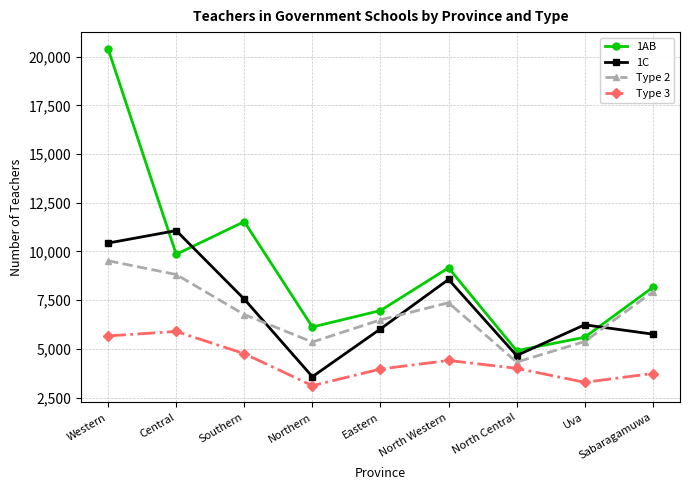

What is the total value across all series at Eastern?

23447